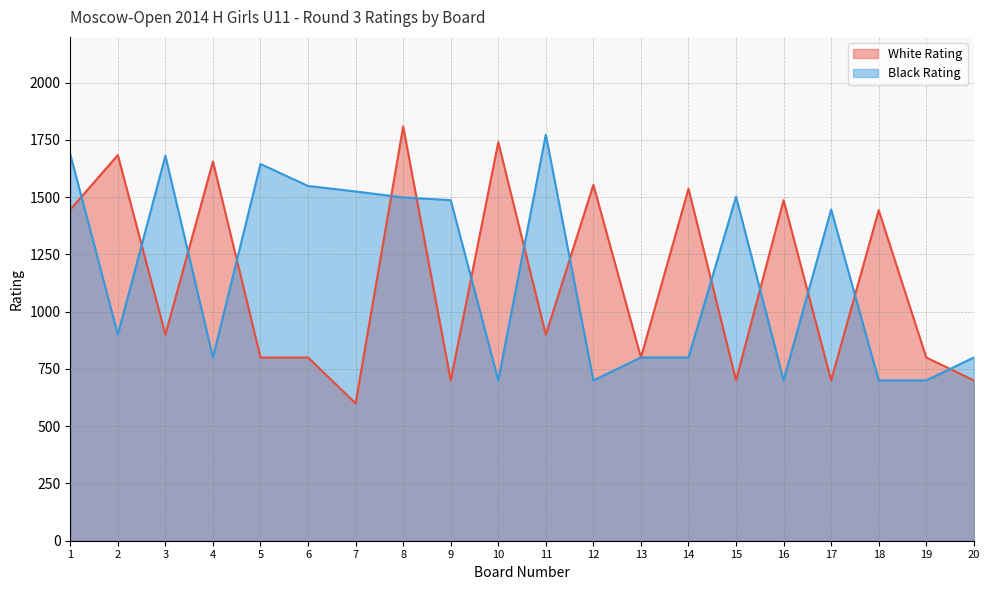

Which series ends up on top after the final intersection of White Rating and Black Rating?

Black Rating